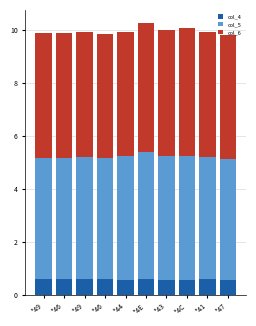

Does the chart contain any negative values?

No